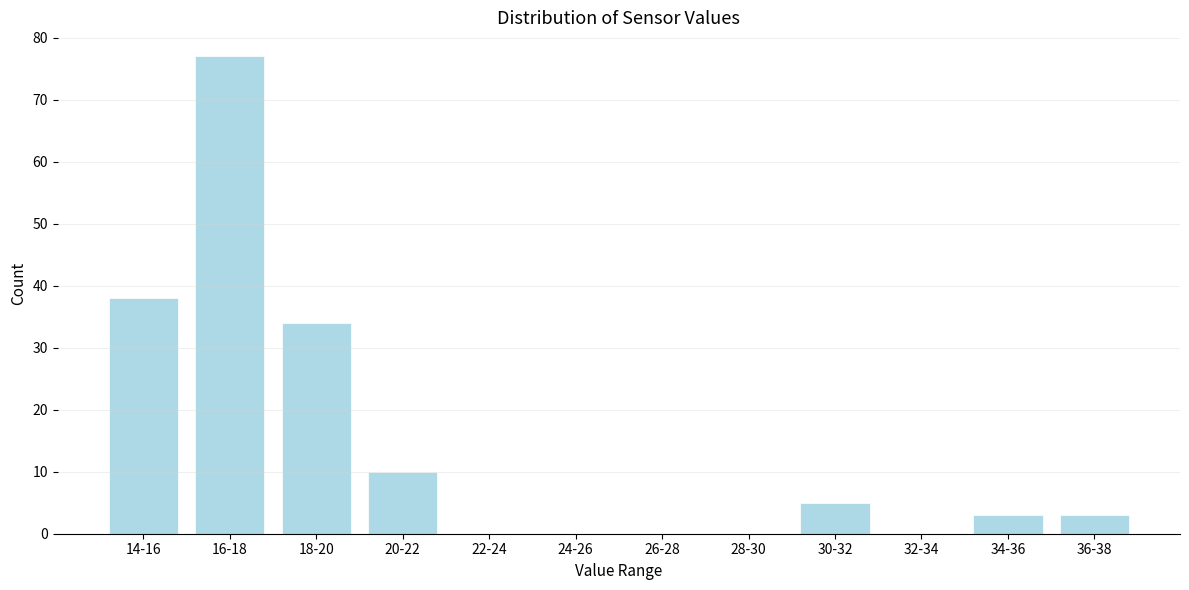

Reading left to right, transcribe all the data shown in this chart.

14-16=38	16-18=77	18-20=34	20-22=10	22-24=0	24-26=0	26-28=0	28-30=0	30-32=5	32-34=0	34-36=3	36-38=3